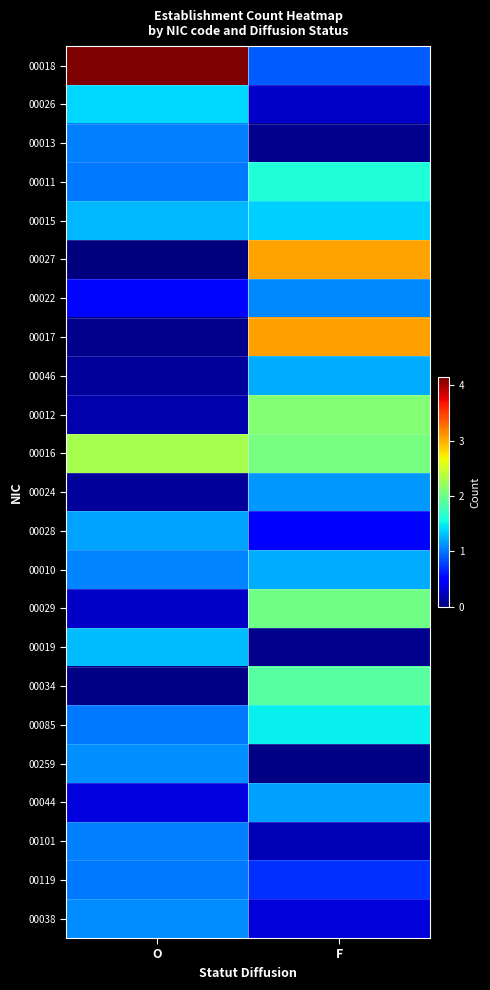

At which category is the sum across all series the highest?

F